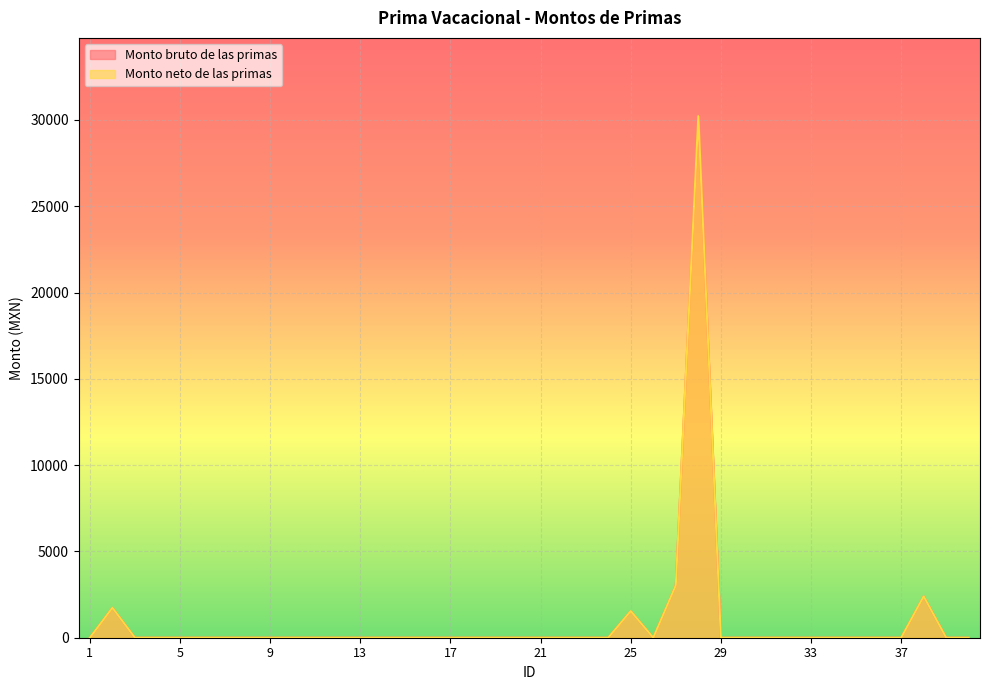

At which category is the sum across all series the highest?

28